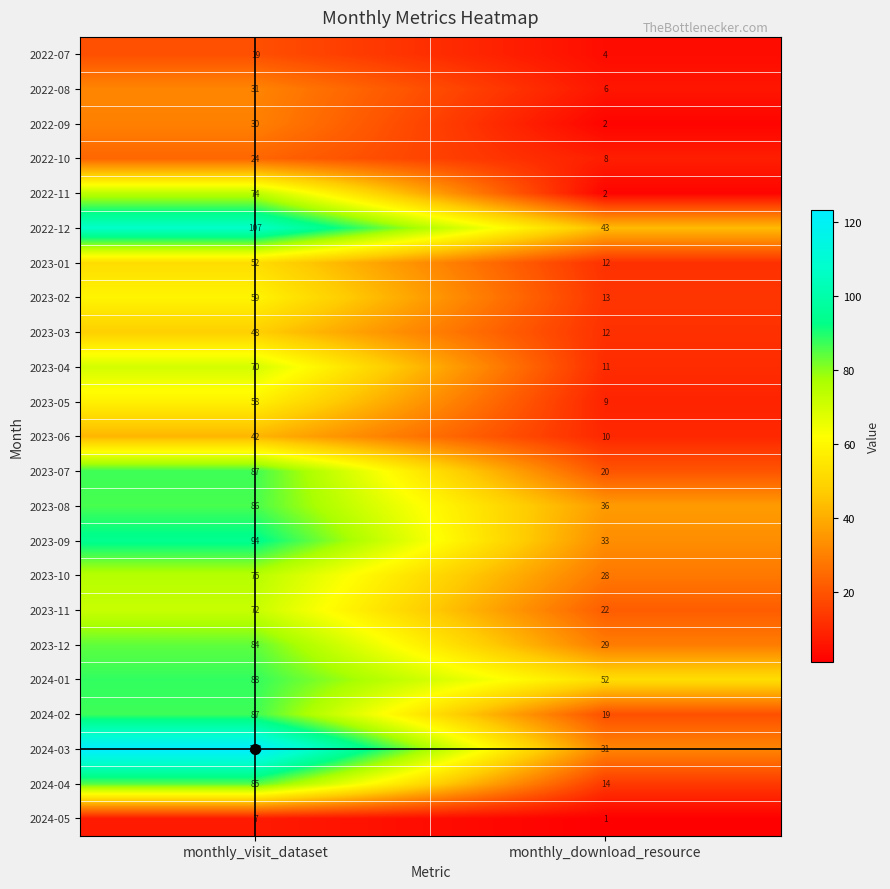

Which label corresponds to the largest value in the chart?

monthly_visit_dataset